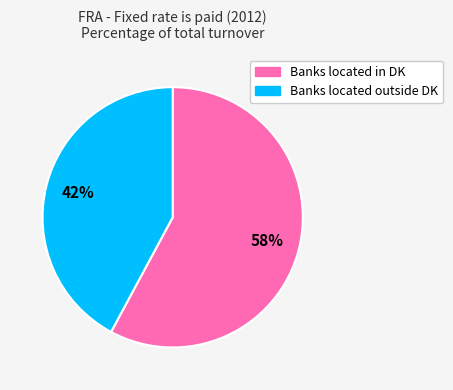

Do Banks located outside DK and Banks located in DK together represent more than half of the pie?

Yes